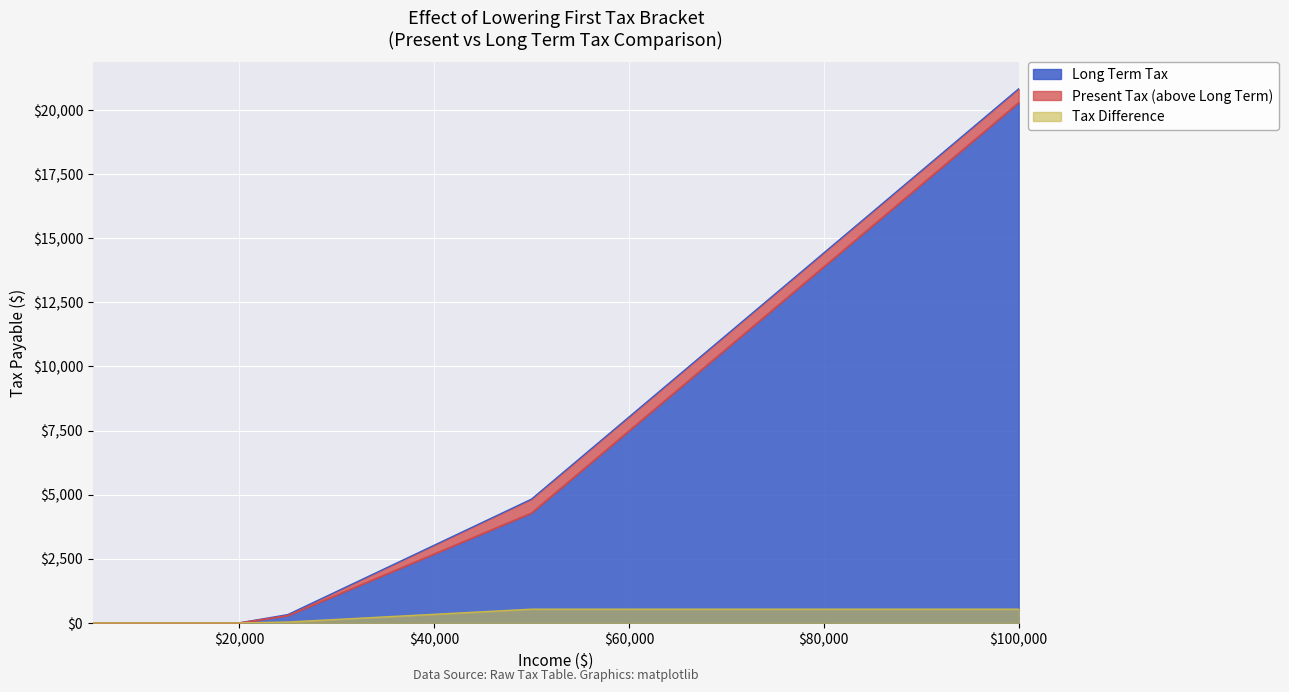

What is the sum of the Long Term Tax values at 70000 and 60000?

18176